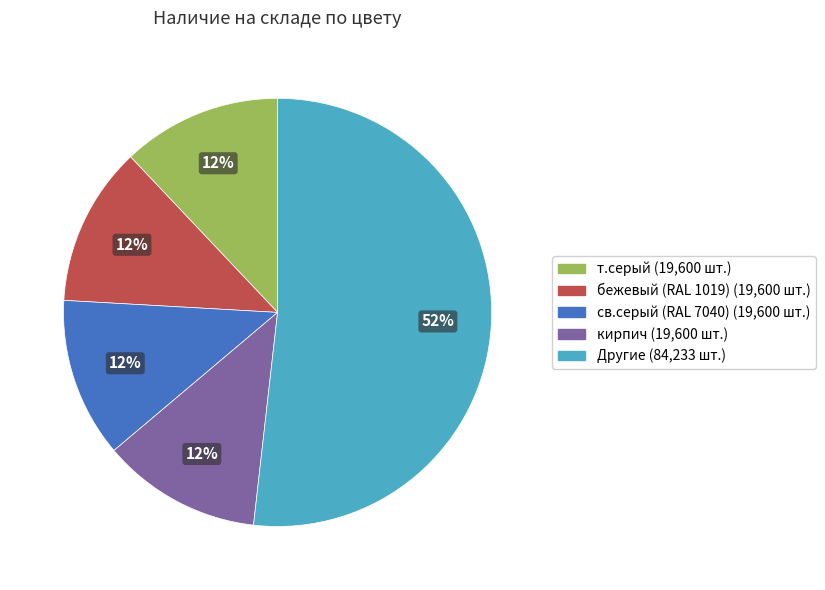

To the nearest percent, what is the difference between the largest and smallest slice percentages?

40%